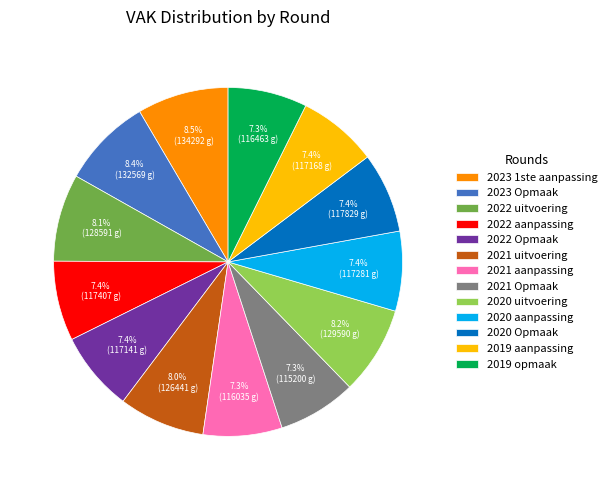

Between 2022 Opmaak and 2022 uitvoering, which is larger?

2022 uitvoering